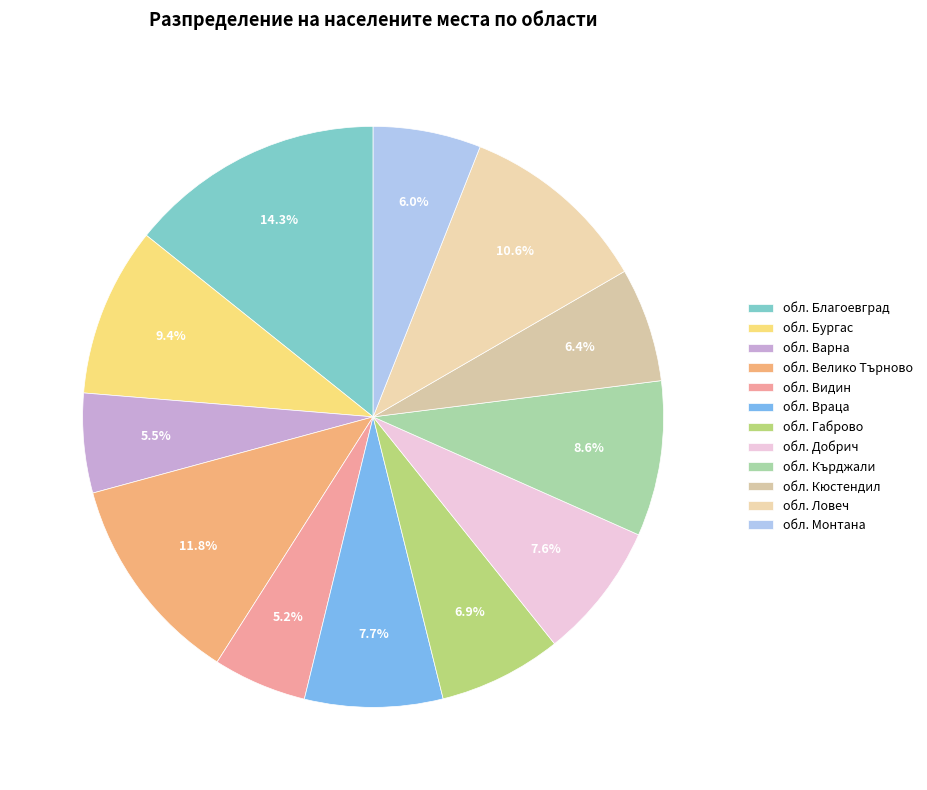

Is it true that обл. Добрич is 1% of the pie?

False